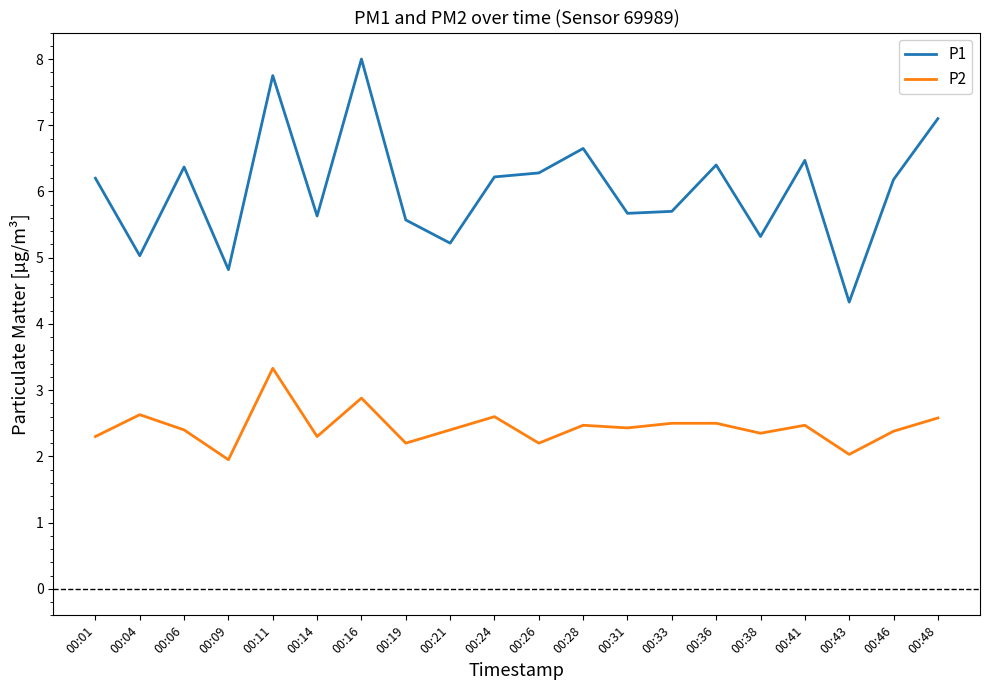

What is the sum of the P2 values at 00:24 and 00:16?

5.5